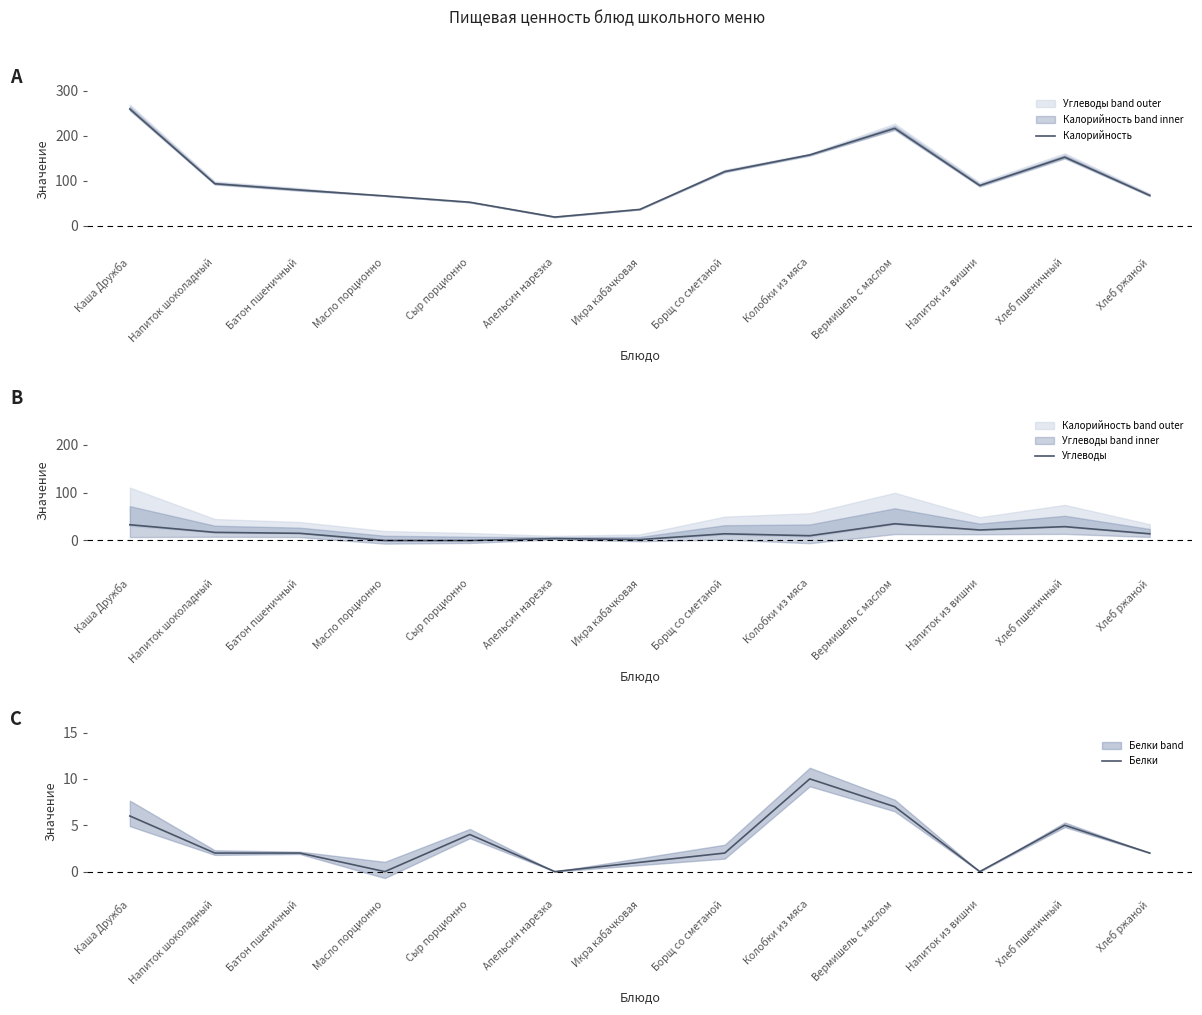

Reading left to right, extract all data points from this chart.

Калорийность: 259	93	79	66	52	19	36	120	157	216	89	152	67
Углеводы: 33	17	15	0	0	4	2	14	10	35	22	29	14
Белки: 6	2	2	0	4	0	1	2	10	7	0	5	2